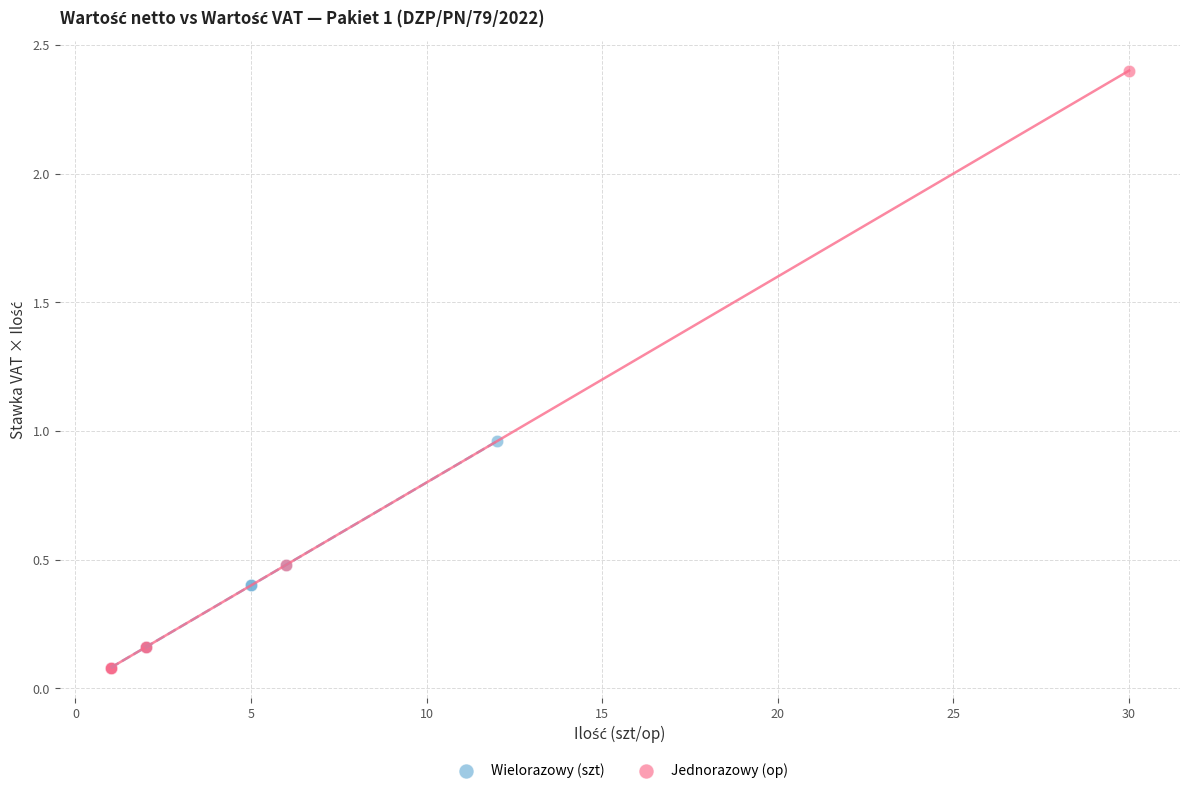

Which series contains the highest Y value?

Jednorazowy (op)